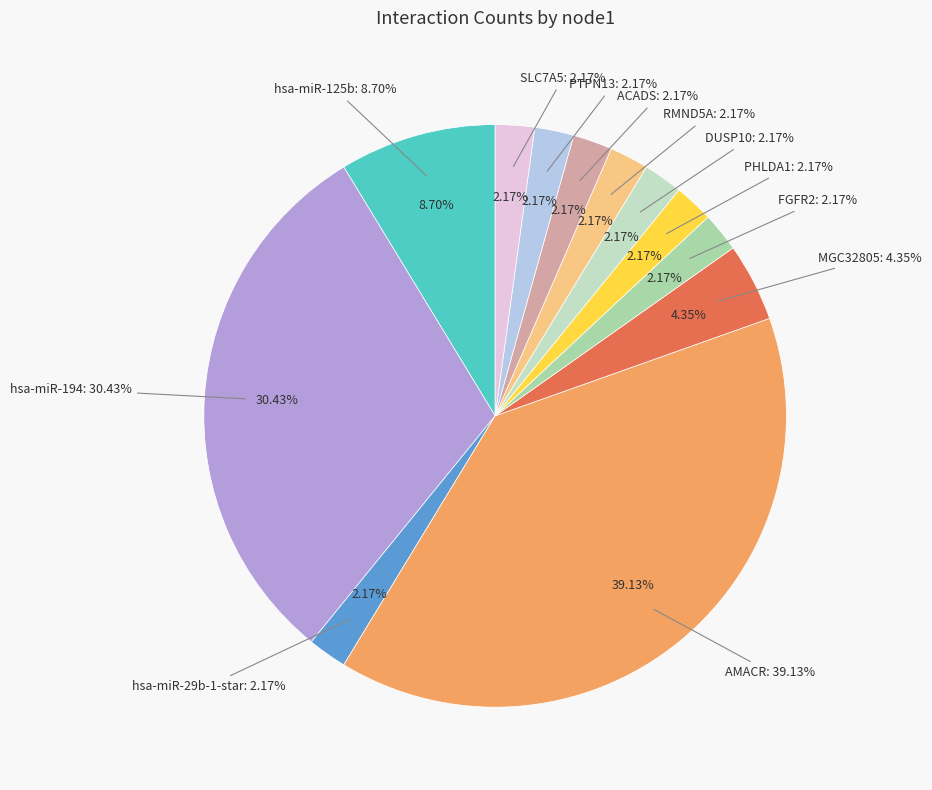

Which slice is the smallest?

hsa-miR-29b-1-star